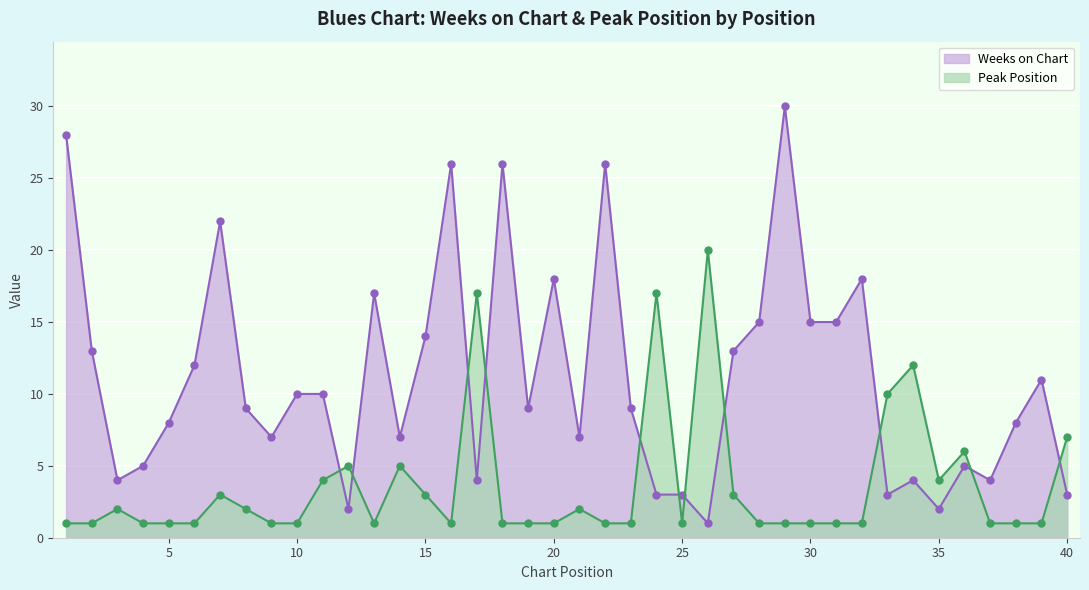

What is the minimum value shown in the chart?

1